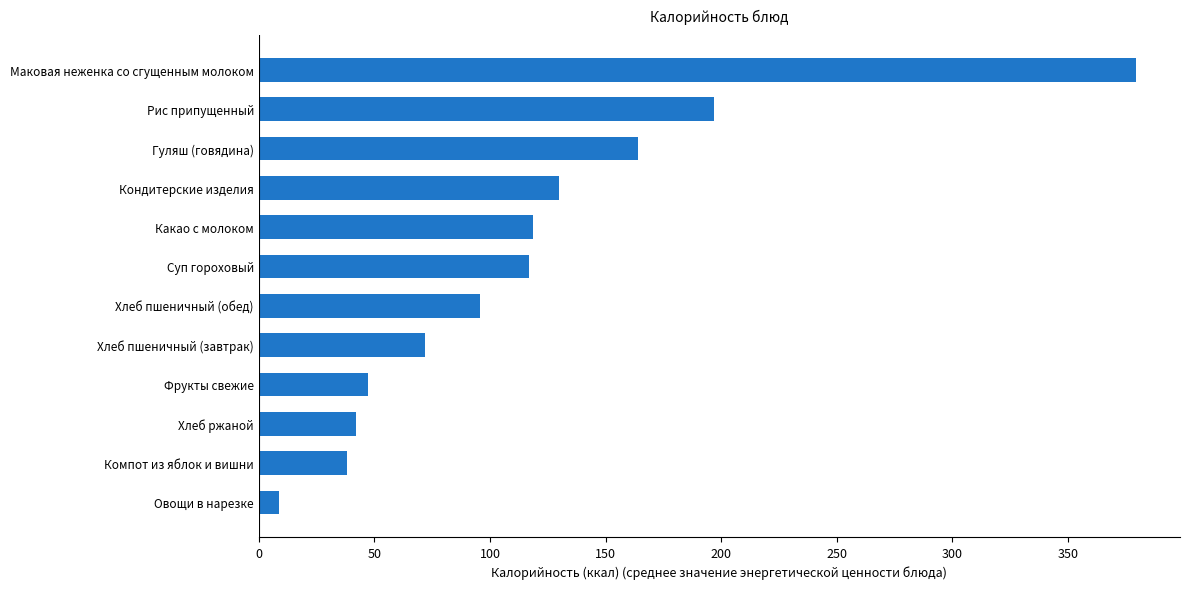

Count the number of data series in this chart.

1